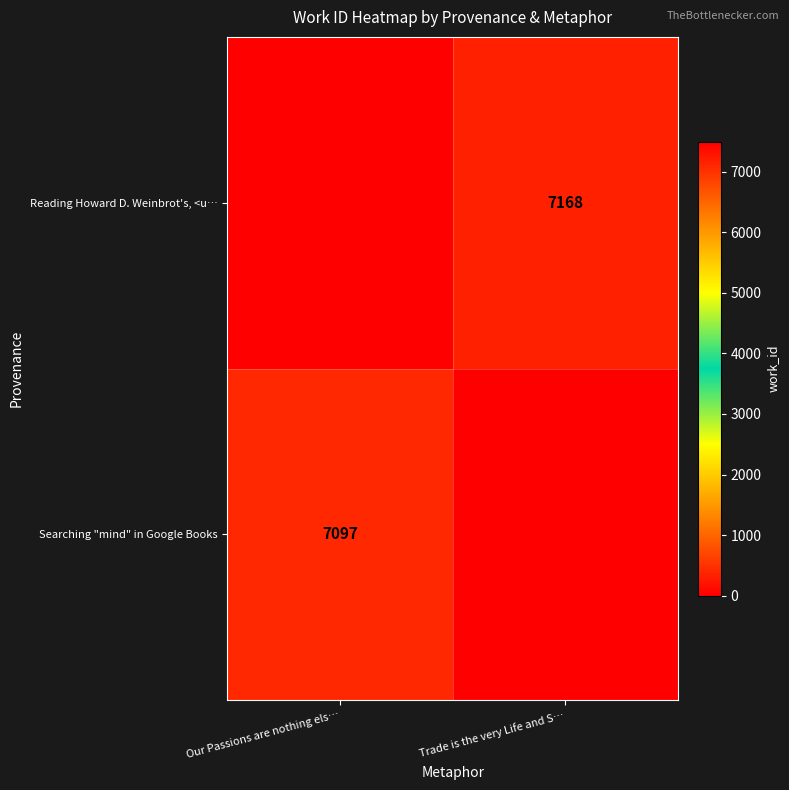

Is it true that Searching "mind" in Google Books equals 7097 at Our Passions are nothing els…?

True